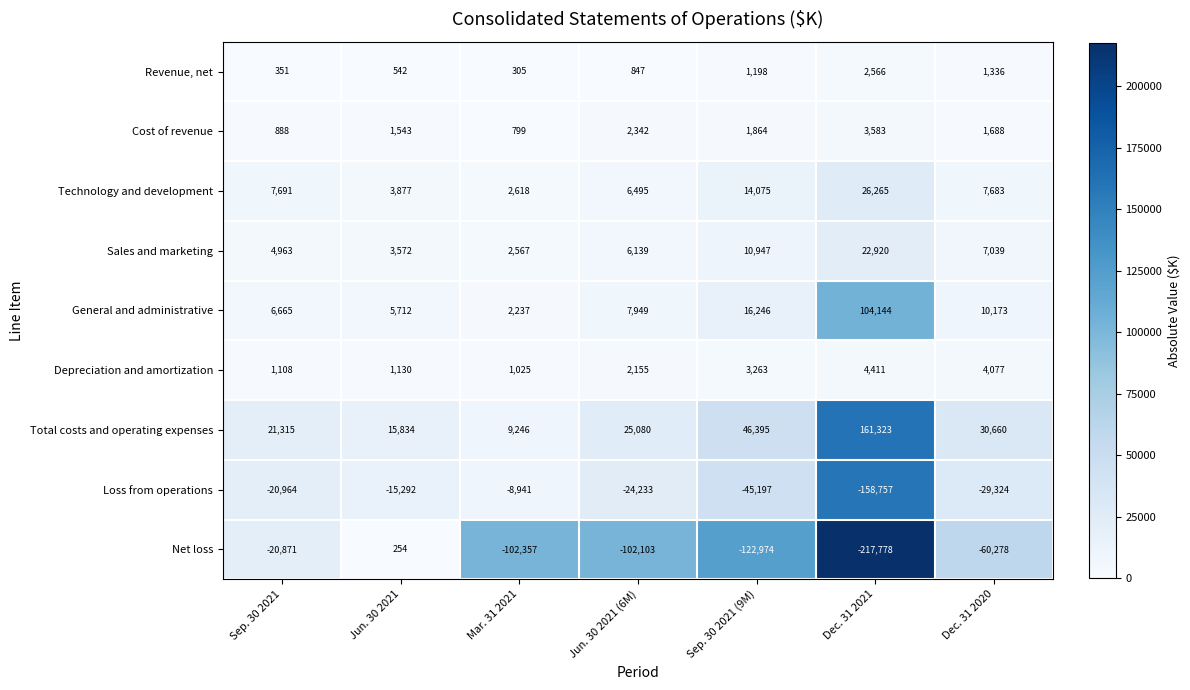

Which series has the widest spread of values?

Net loss